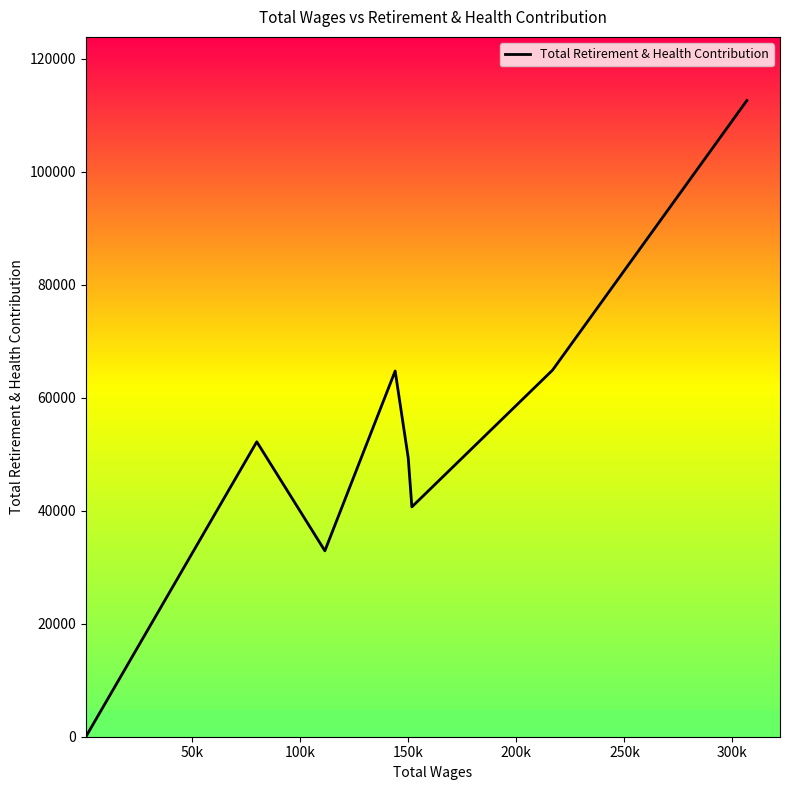

True or false: there are more than 0 points higher than both neighbors.

True